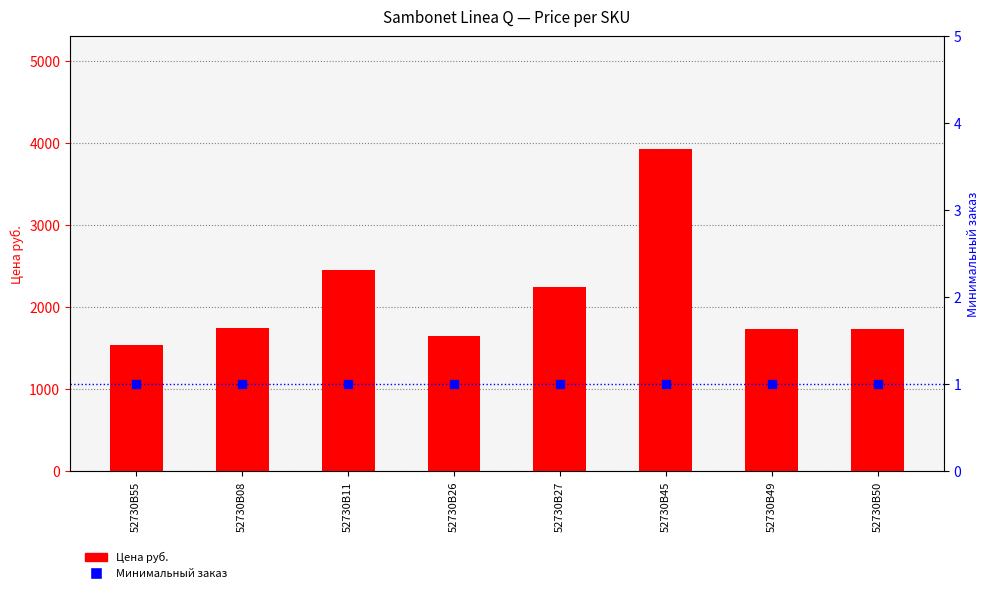

Which series has the largest total across all categories?

Цена руб.